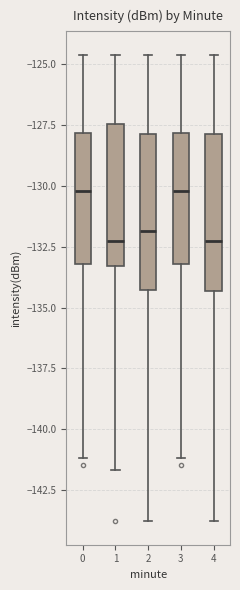

Where is the upper edge of the box at x = 4 on the y-axis? The values are not printed on the chart, so give them approximately, as read against the axis.

-128.0